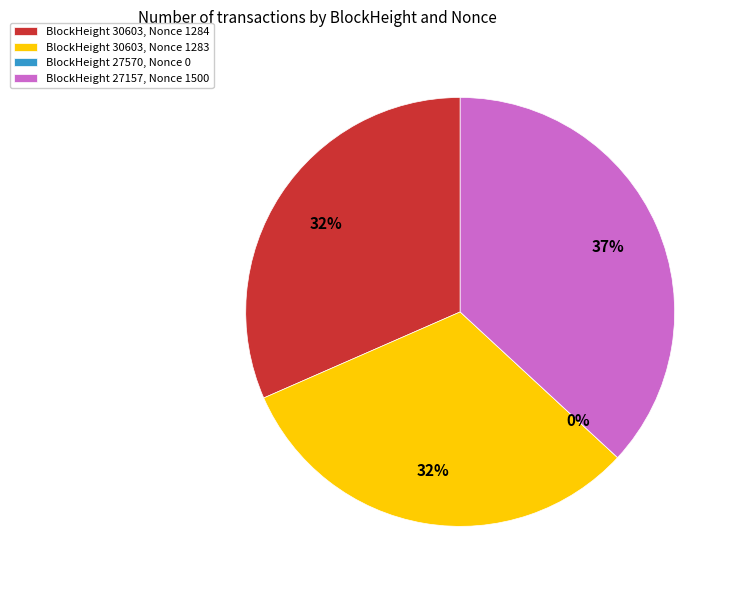

Is the sum of 30603 (nonce 1284) and 27157 (nonce 1500) greater than half?

Yes